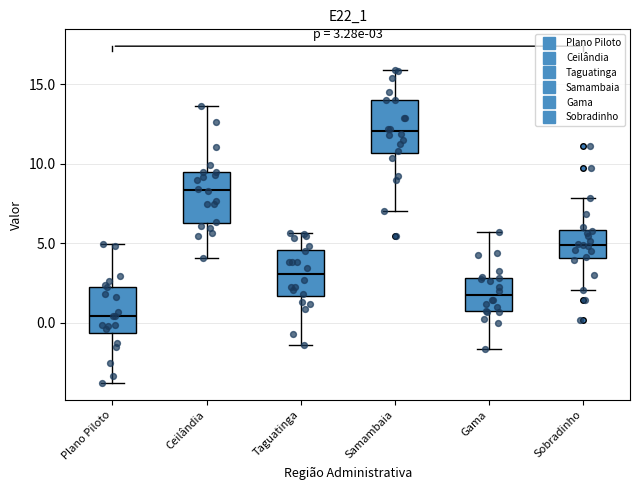

Which box's median line is the highest?

Samambaia